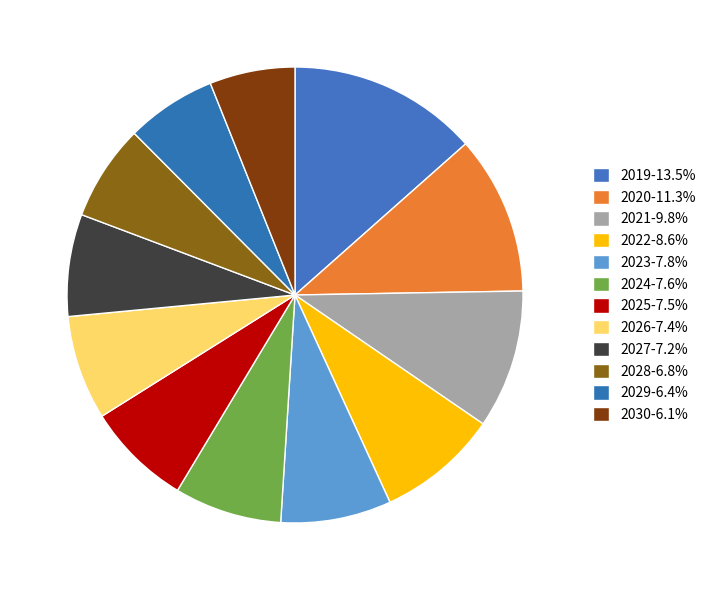

To the nearest percent, what portion does 2028 represent?

7%